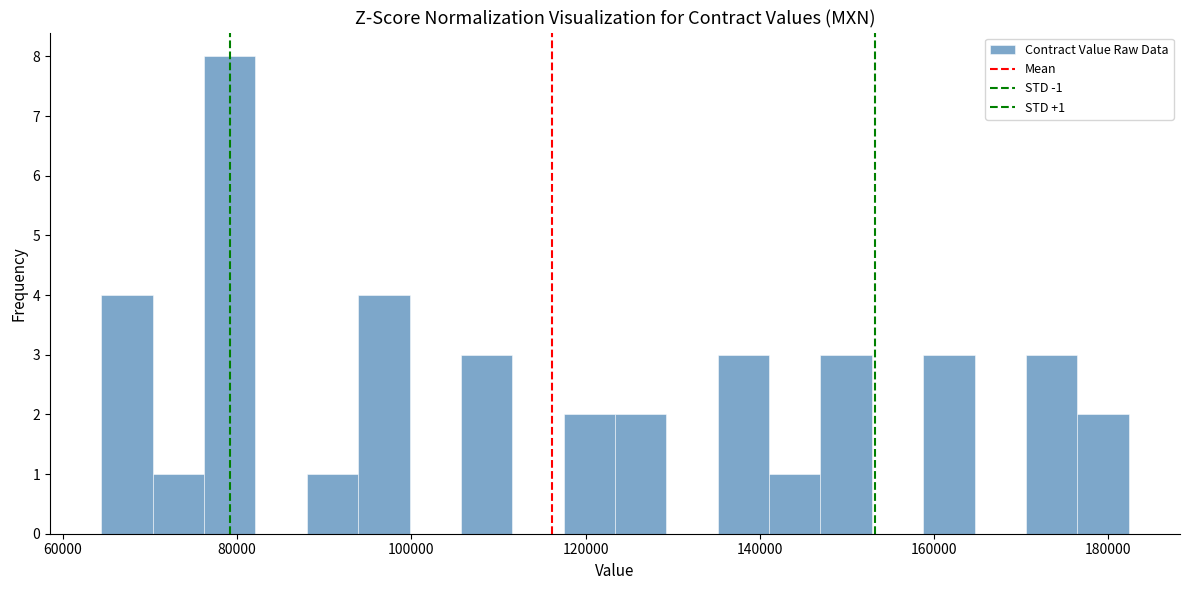

Read against the x-axis, roughly where is the centre of the tallest bar?

80000